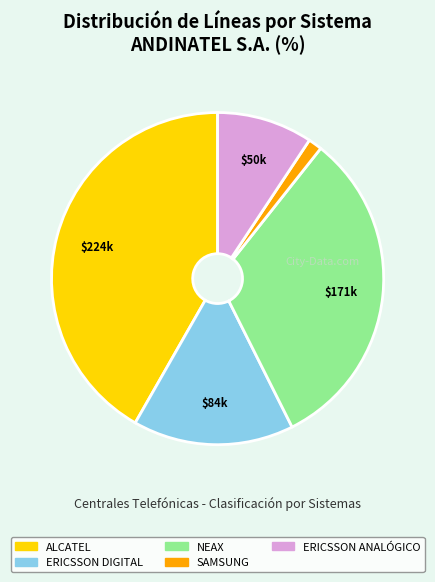

Rank the categories by value from lowest to highest.

SAMSUNG, ERICSSON ANALÓGICO, ERICSSON DIGITAL, NEAX, ALCATEL